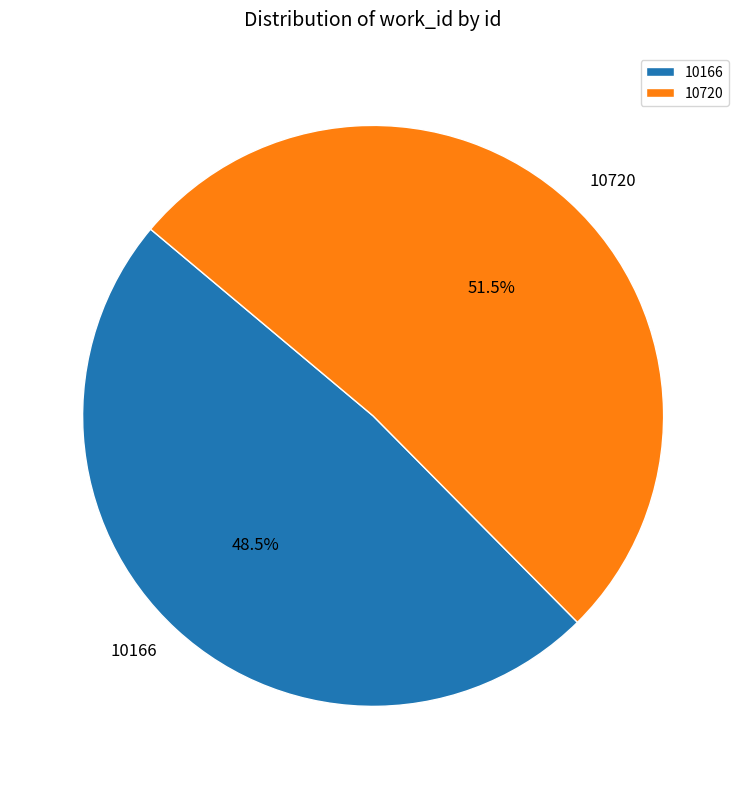

To the nearest percent, what is the difference between the 10166 and 10720 slice percentages?

3%